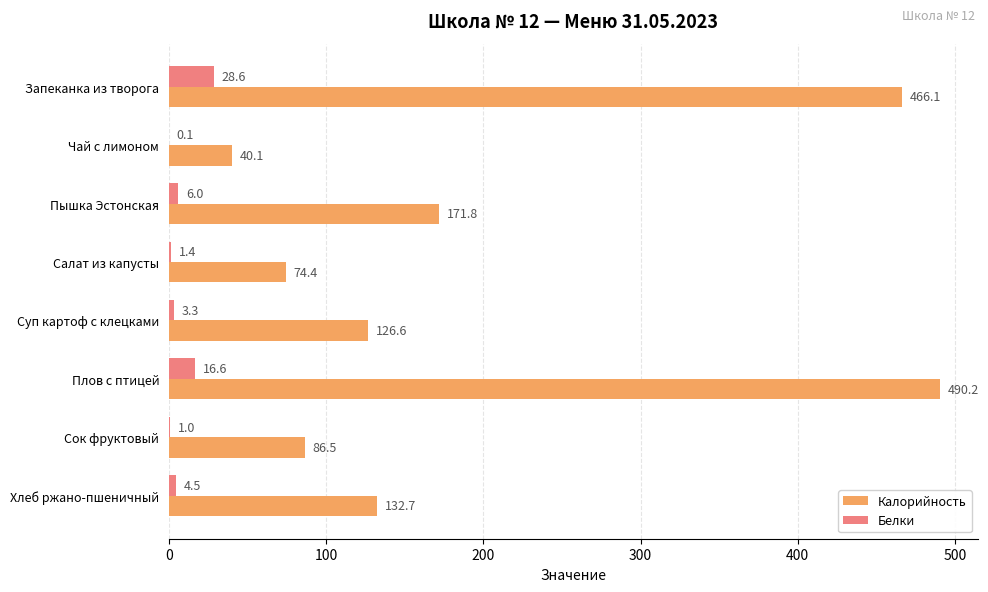

Read the Белки value at Сок фруктовый.

1.0